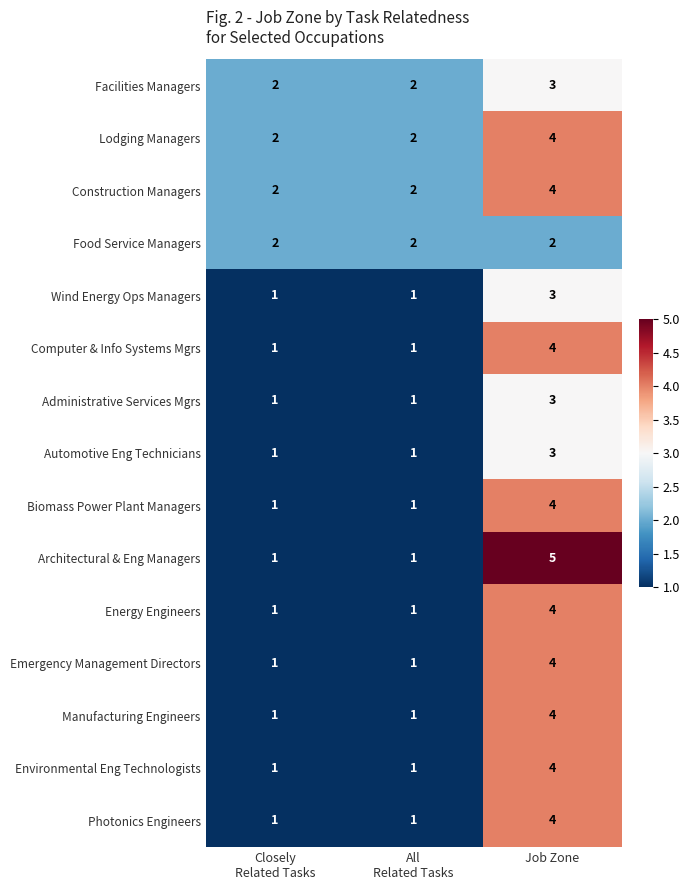

Which series has the widest spread of values?

Architectural & Eng Managers